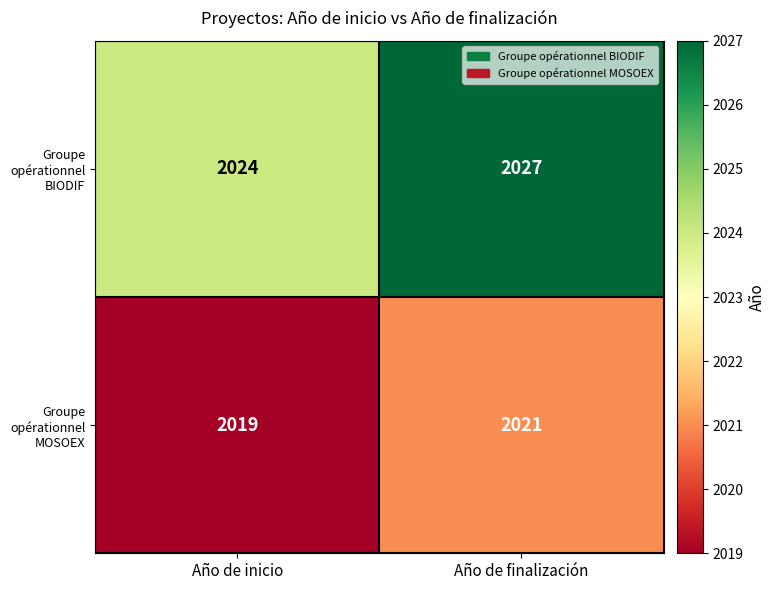

What is the difference between the highest and lowest values at Año de inicio?

5